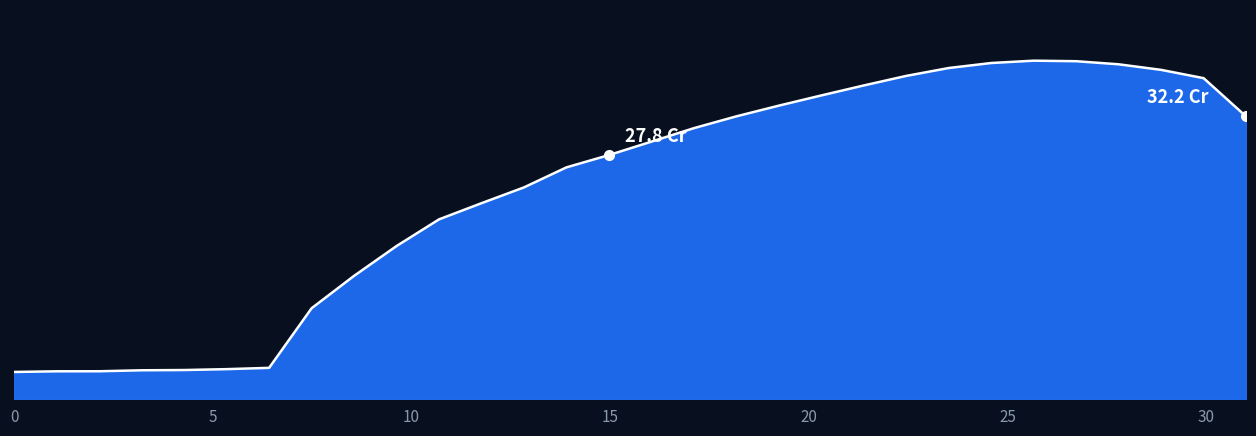

Does the chart have visible grid lines?

No